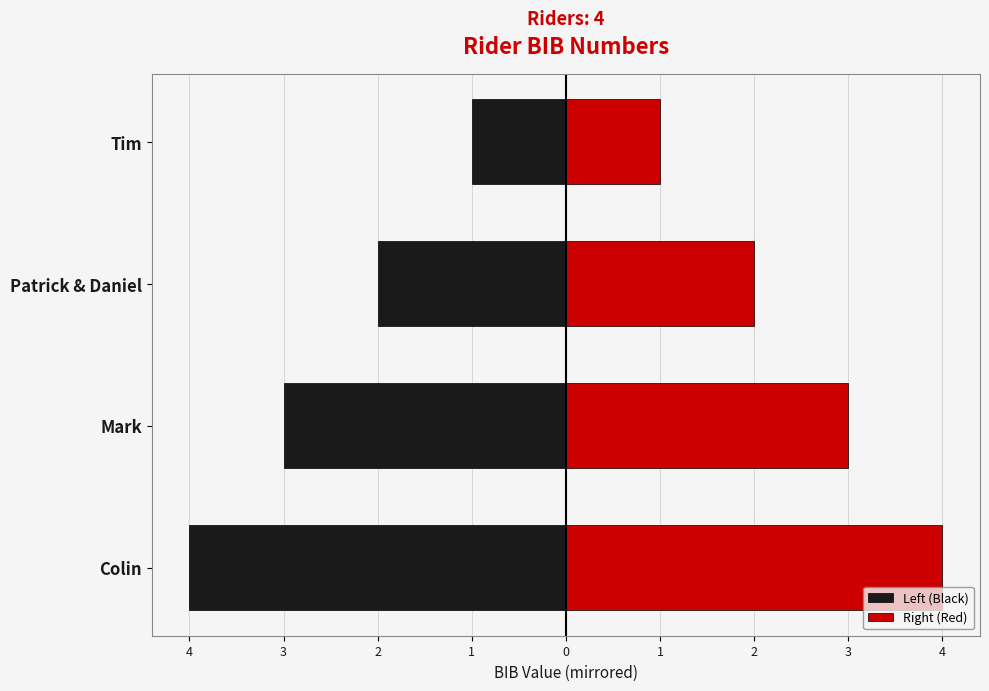

What is the difference between the highest and lowest values at Patrick & Daniel?

4